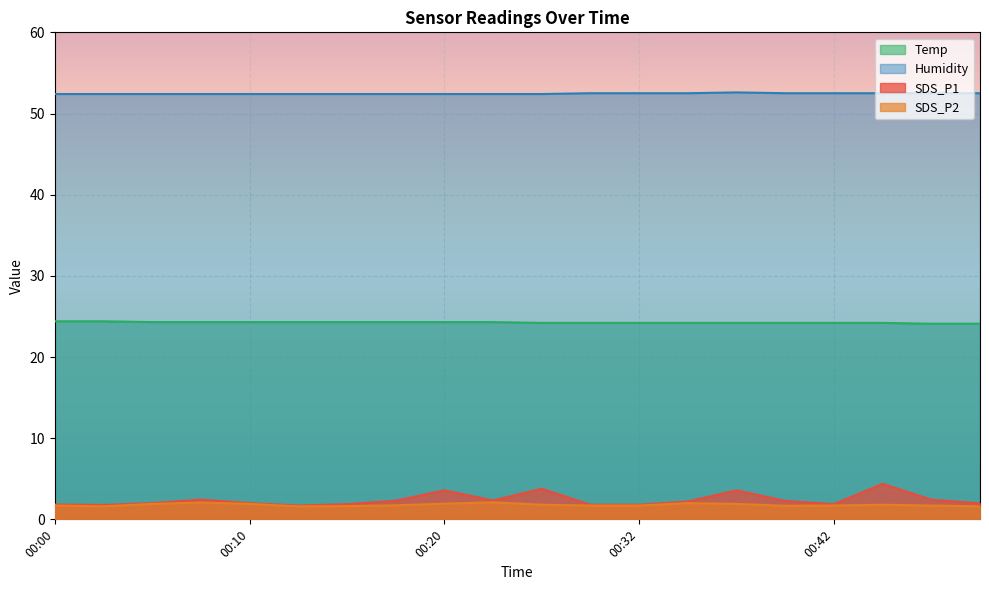

What is the difference between the Humidity values at 00:17 and 00:42?

0.1